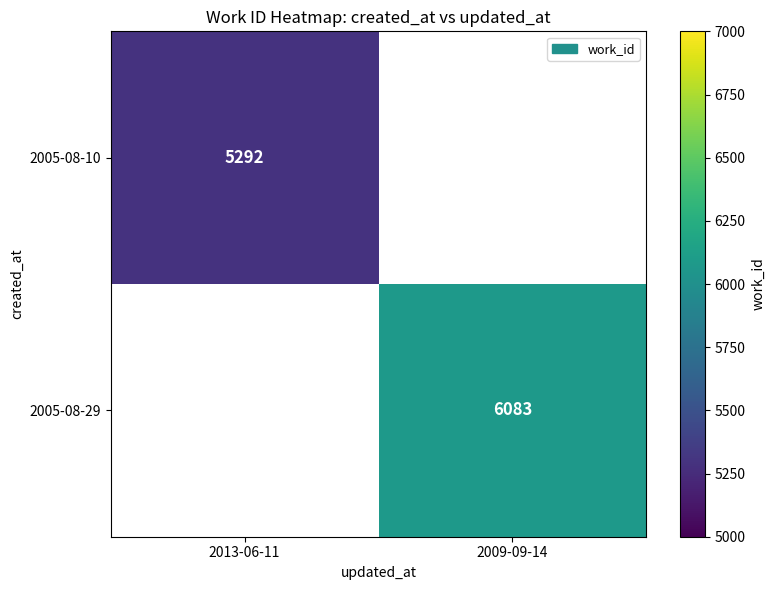

Is it true that 2005-08-10 equals 7587.5 at 2013-06-11?

False